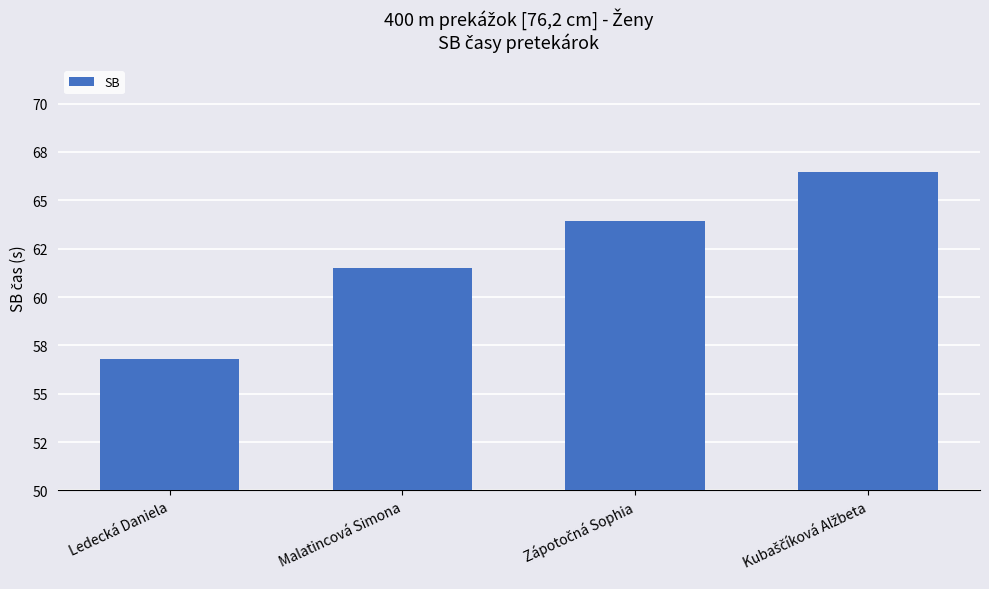

Does the chart contain any negative values?

No